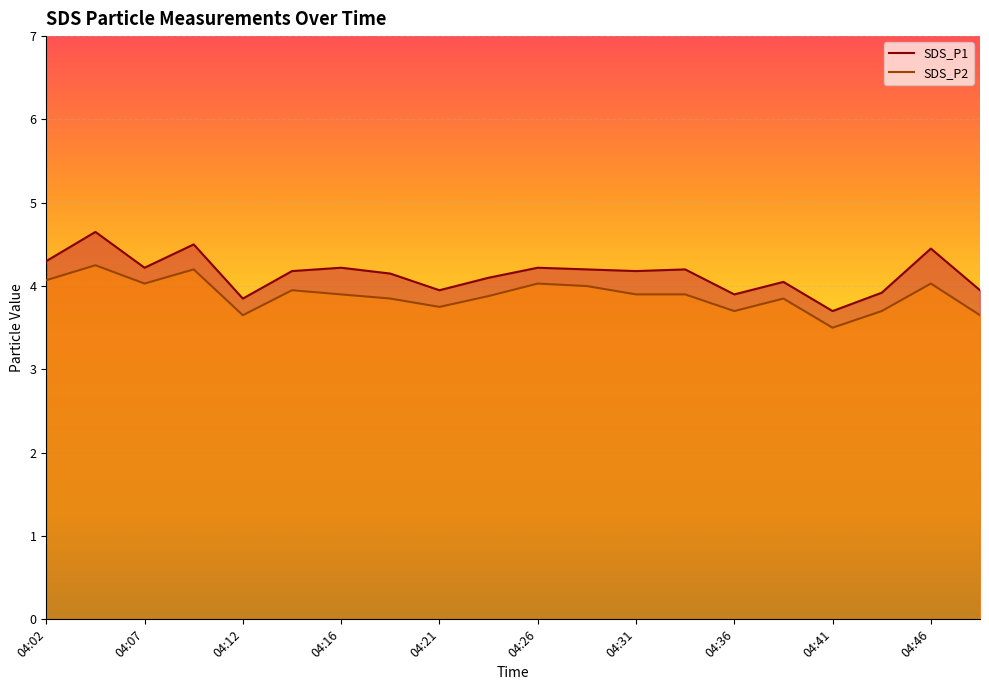

How many interior local peaks does the SDS_P1 series have?

7